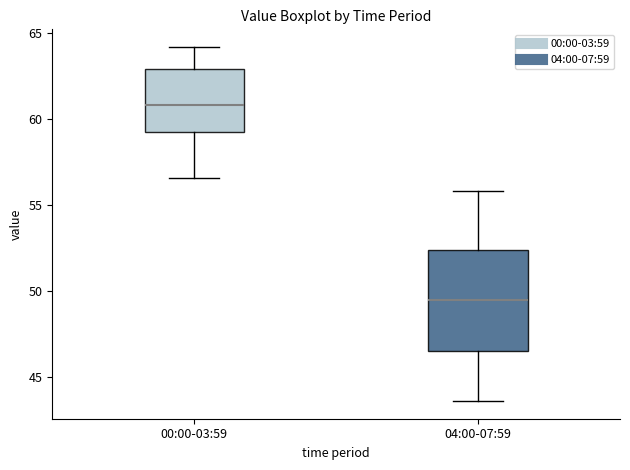

Where is the upper edge of the box for 04:00-07:59 on the y-axis? The values are not printed on the chart, so give them approximately, as read against the axis.

52.5